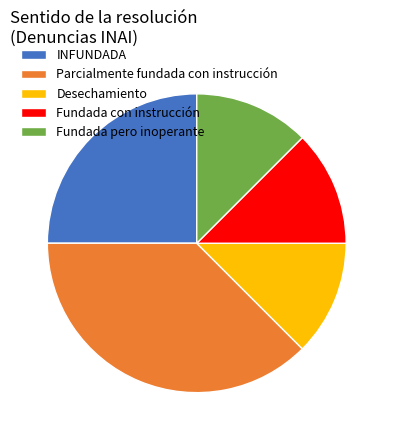

Approximately how many times larger is the value at INFUNDADA compared to Parcialmente fundada con instrucción?

0.7